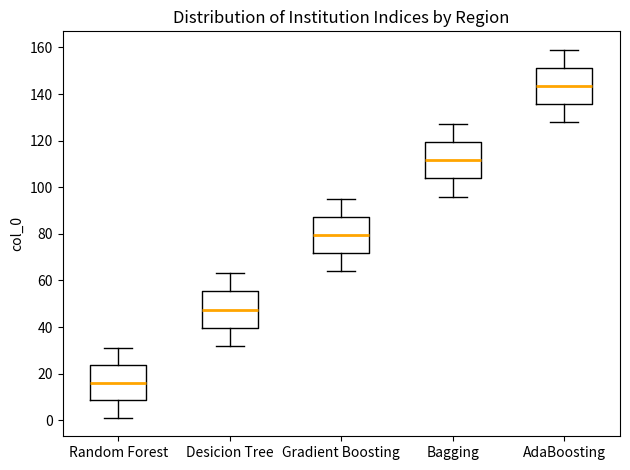

Where does the upper whisker of the box for Bagging end on the y-axis? The values are not printed on the chart, so give them approximately, as read against the axis.

128